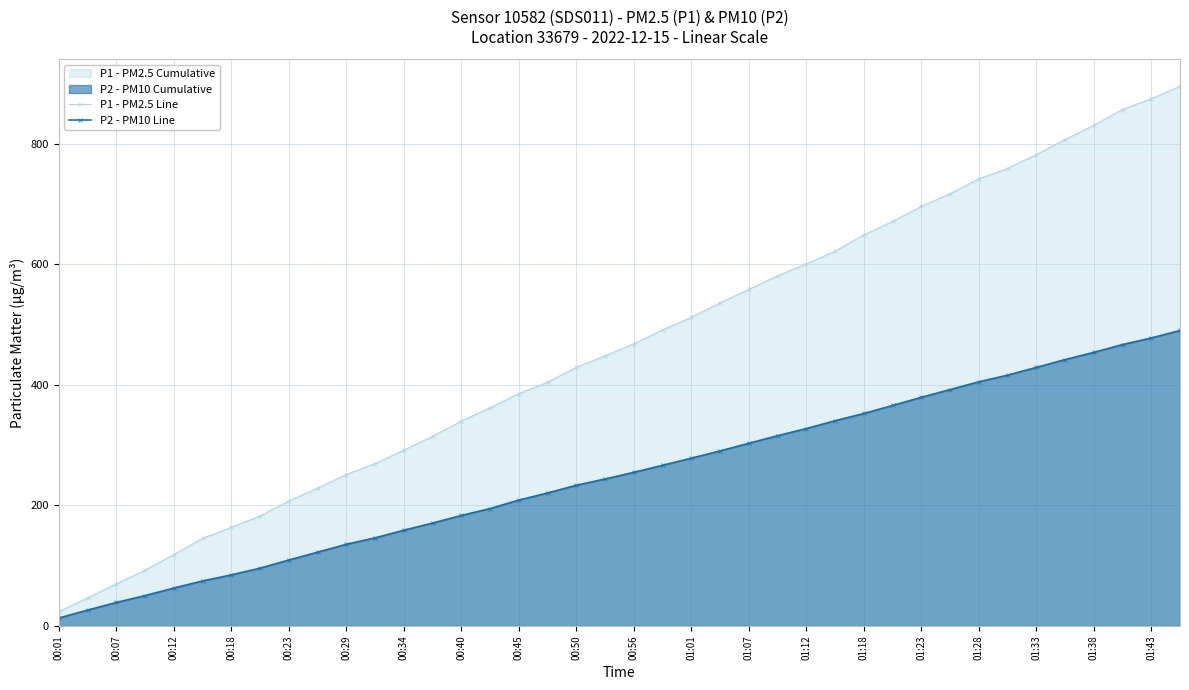

At how many categories does at least one series exceed 685?

10